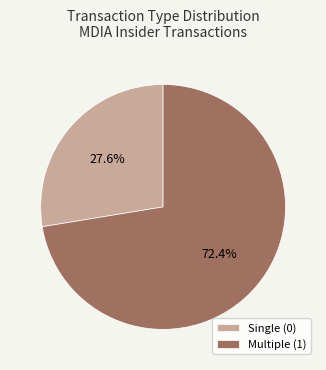

Approximately how many times larger is the value at Single (0) compared to Multiple (1)?

0.4